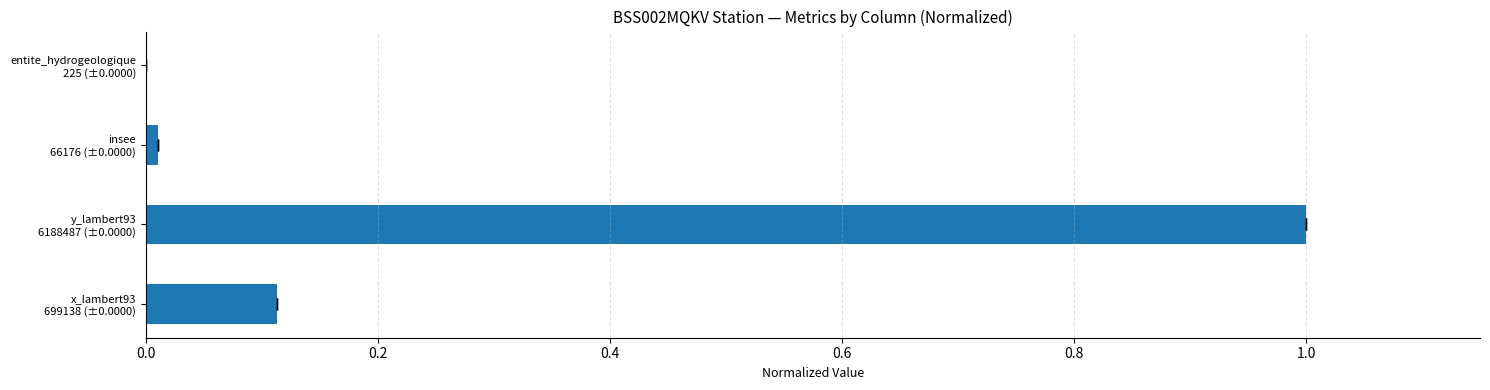

Is it true that the value at x_lambert93 699138 (±0.0000) is 0.1?

True